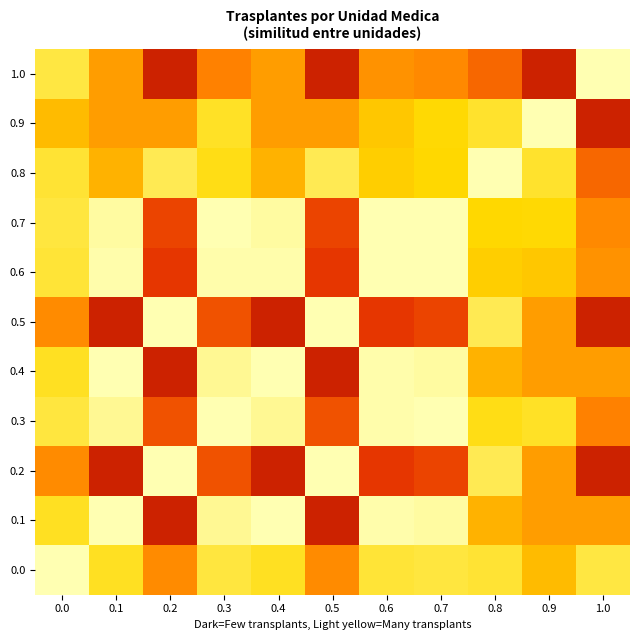

Reading left to right, list all the values displayed in this chart.

0.0: 0.0=1.0	0.1=0.8	0.2=0.6	0.3=0.9	0.4=0.8	0.5=0.6	0.6=0.9	0.7=0.9	0.8=0.9	0.9=0.7	1.0=0.9
0.1: 0.0=0.8	0.1=1.0	0.2=0.3	0.3=1.0	0.4=1.0	0.5=0.3	0.6=1.0	0.7=1.0	0.8=0.7	0.9=0.7	1.0=0.7
0.2: 0.0=0.6	0.1=0.3	0.2=1.0	0.3=0.5	0.4=0.3	0.5=1.0	0.6=0.4	0.7=0.4	0.8=0.9	0.9=0.7	1.0=0.3
0.3: 0.0=0.9	0.1=1.0	0.2=0.5	0.3=1.0	0.4=1.0	0.5=0.5	0.6=1.0	0.7=1.0	0.8=0.8	0.9=0.8	1.0=0.6
0.4: 0.0=0.8	0.1=1.0	0.2=0.3	0.3=1.0	0.4=1.0	0.5=0.3	0.6=1.0	0.7=1.0	0.8=0.7	0.9=0.7	1.0=0.7
0.5: 0.0=0.6	0.1=0.3	0.2=1.0	0.3=0.5	0.4=0.3	0.5=1.0	0.6=0.4	0.7=0.4	0.8=0.9	0.9=0.7	1.0=0.3
0.6: 0.0=0.9	0.1=1.0	0.2=0.4	0.3=1.0	0.4=1.0	0.5=0.4	0.6=1.0	0.7=1.0	0.8=0.8	0.9=0.8	1.0=0.6
0.7: 0.0=0.9	0.1=1.0	0.2=0.4	0.3=1.0	0.4=1.0	0.5=0.4	0.6=1.0	0.7=1.0	0.8=0.8	0.9=0.8	1.0=0.6
0.8: 0.0=0.9	0.1=0.7	0.2=0.9	0.3=0.8	0.4=0.7	0.5=0.9	0.6=0.8	0.7=0.8	0.8=1.0	0.9=0.8	1.0=0.5
0.9: 0.0=0.7	0.1=0.7	0.2=0.7	0.3=0.8	0.4=0.7	0.5=0.7	0.6=0.8	0.7=0.8	0.8=0.8	0.9=1.0	1.0=0.3
1.0: 0.0=0.9	0.1=0.7	0.2=0.3	0.3=0.6	0.4=0.7	0.5=0.3	0.6=0.6	0.7=0.6	0.8=0.5	0.9=0.3	1.0=1.0